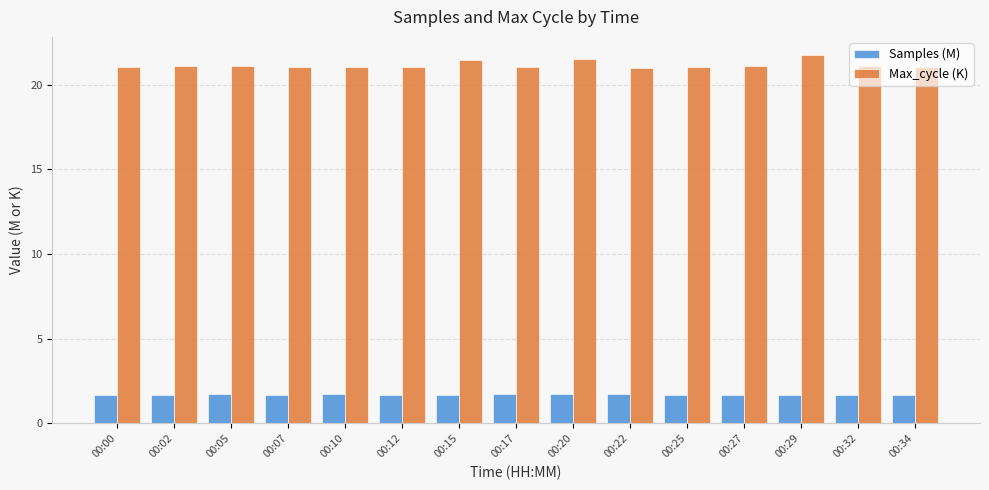

What is the lowest value of the Samples (M) series?

1.7